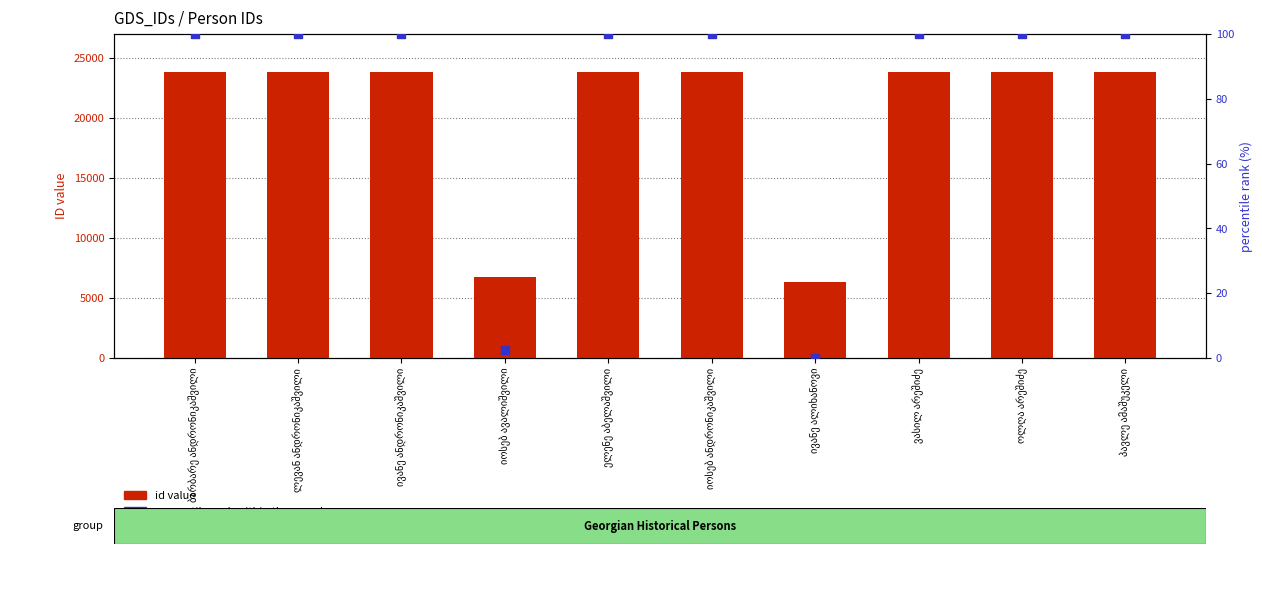

Which series has the largest total across all categories?

id value